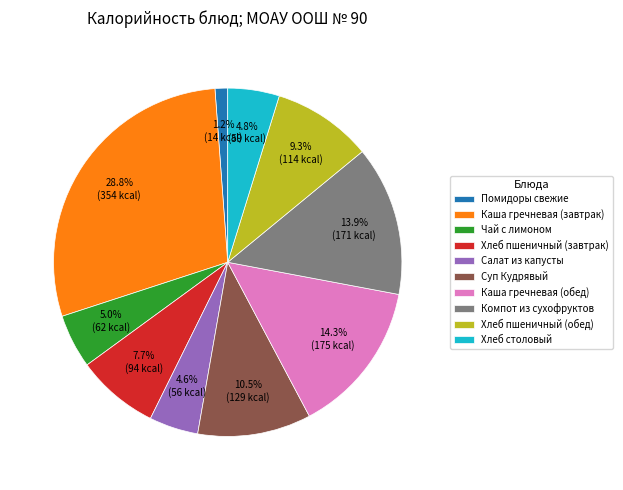

Which slice is the smallest?

Помидоры свежие